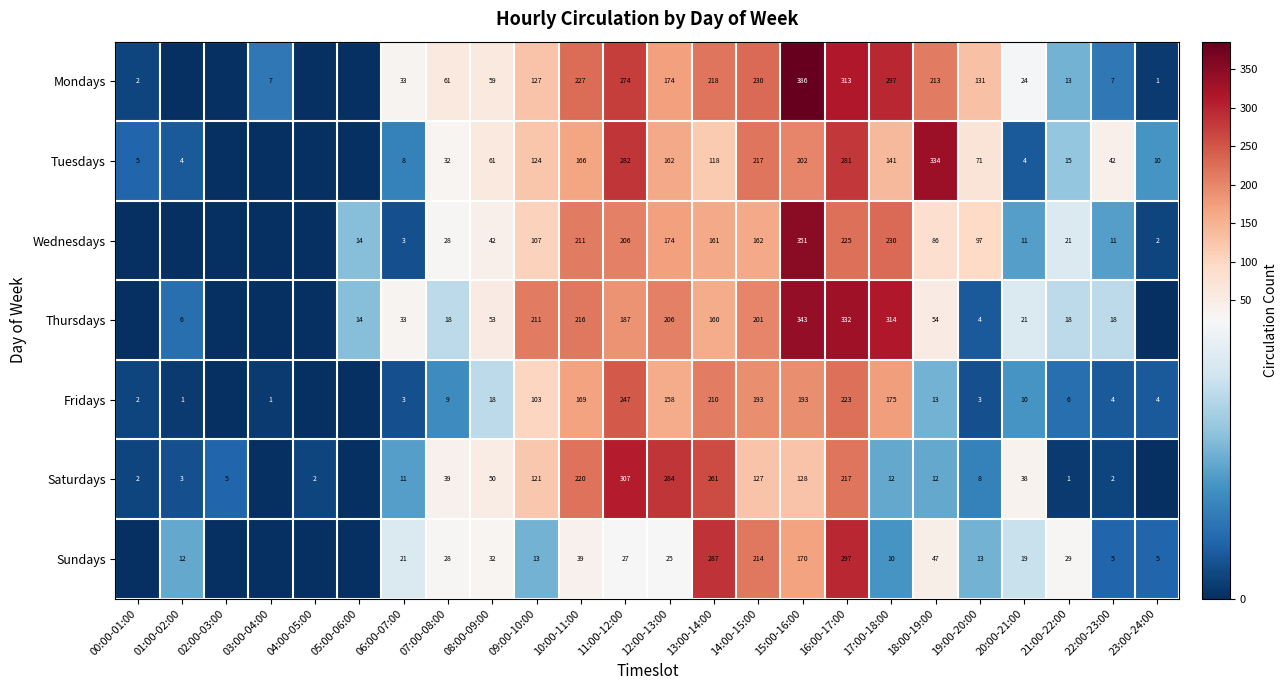

What is the spread (max minus min) of values at 07:00-08:00?

52